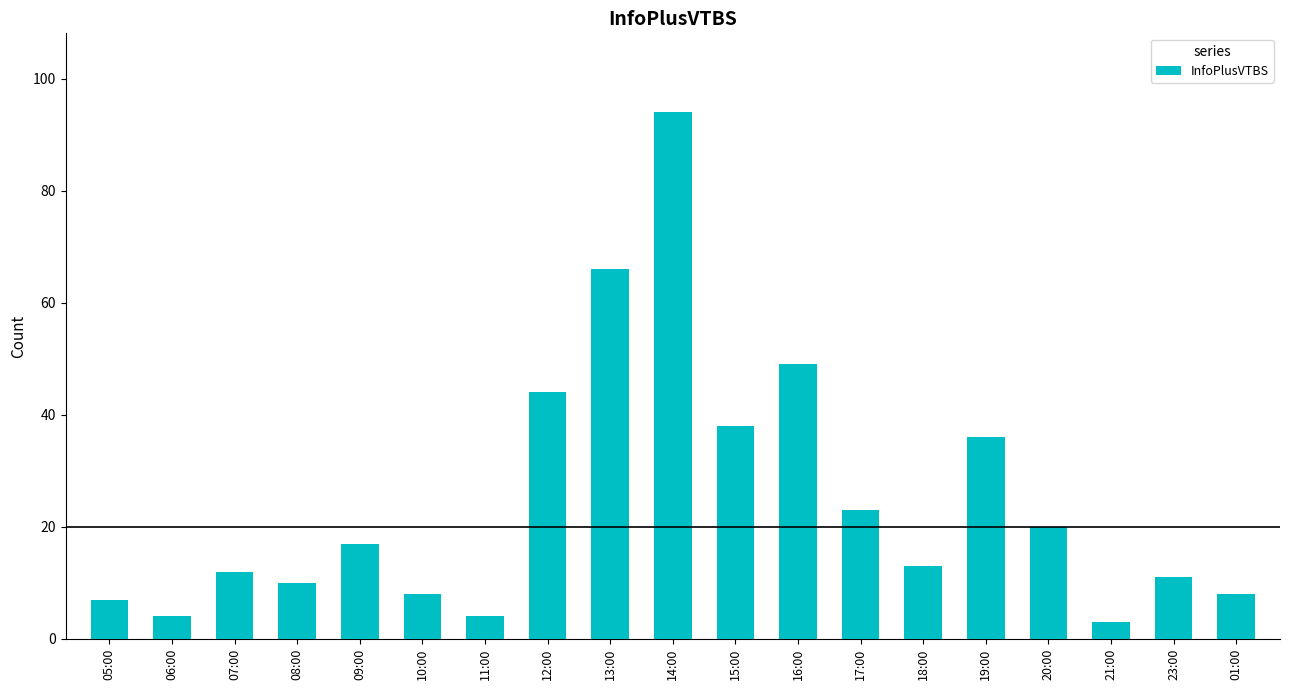

Which category has the highest value across all series?

14:00